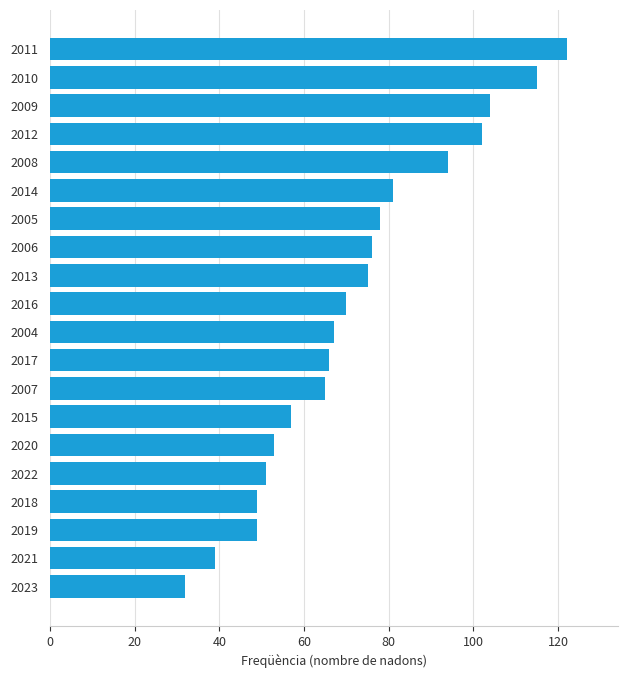

What is the difference between the maximum and minimum values?

90